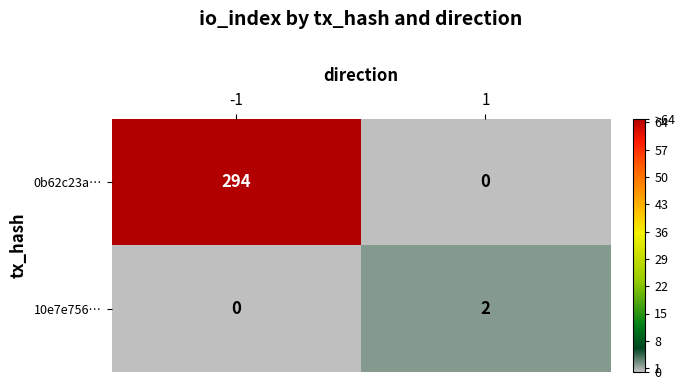

The 0b62c23a… series shows 0 at 1. True or false?

True